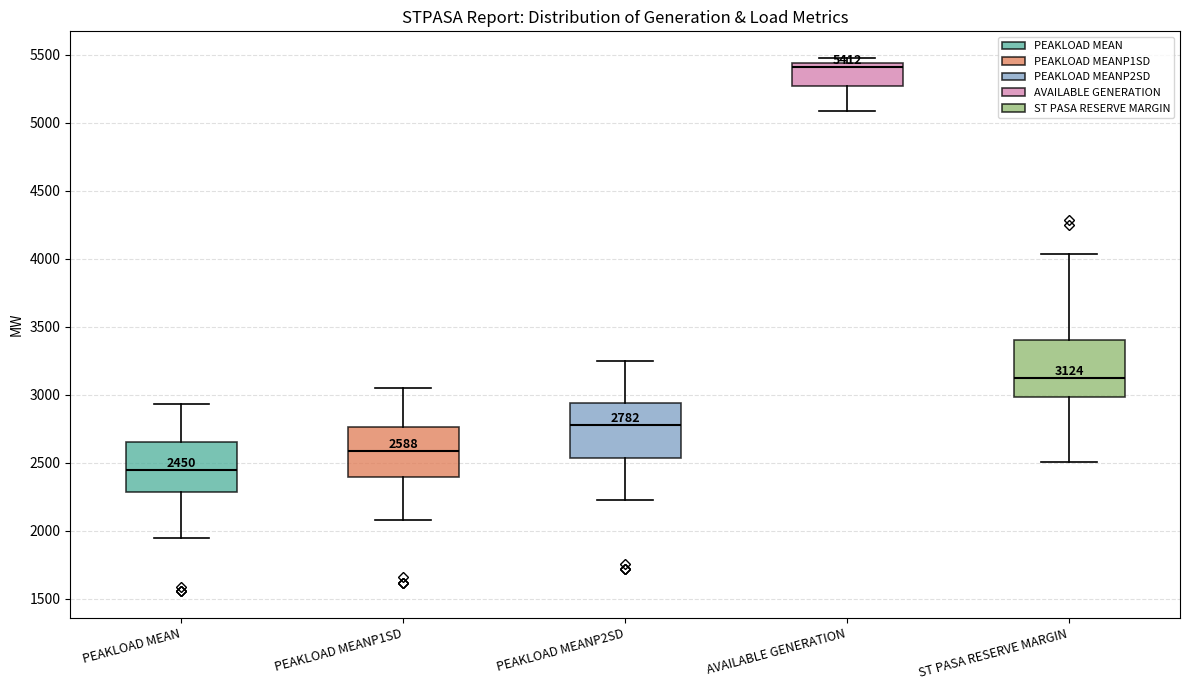

Which box's median line is the highest?

AVAILABLE GENERATION